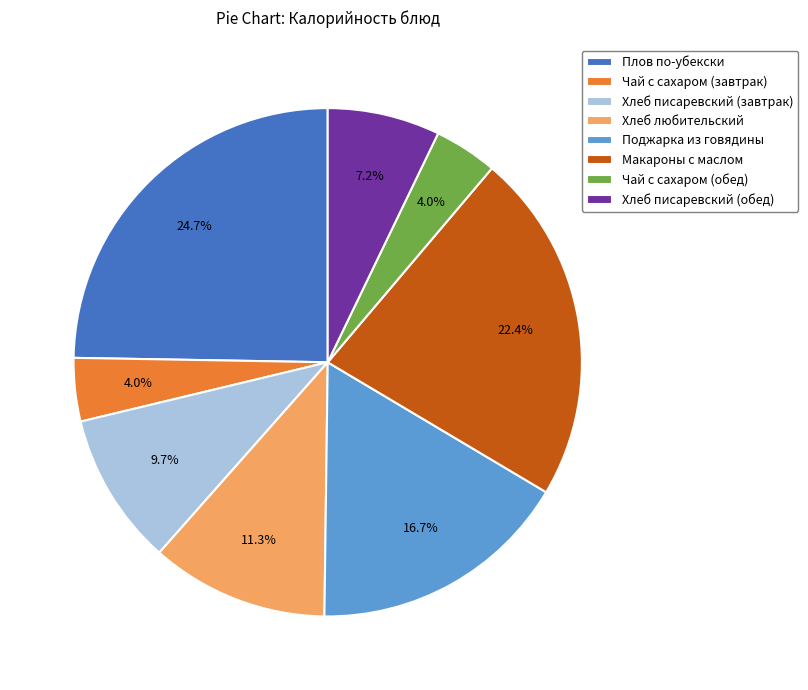

How many segments does this pie chart have?

8